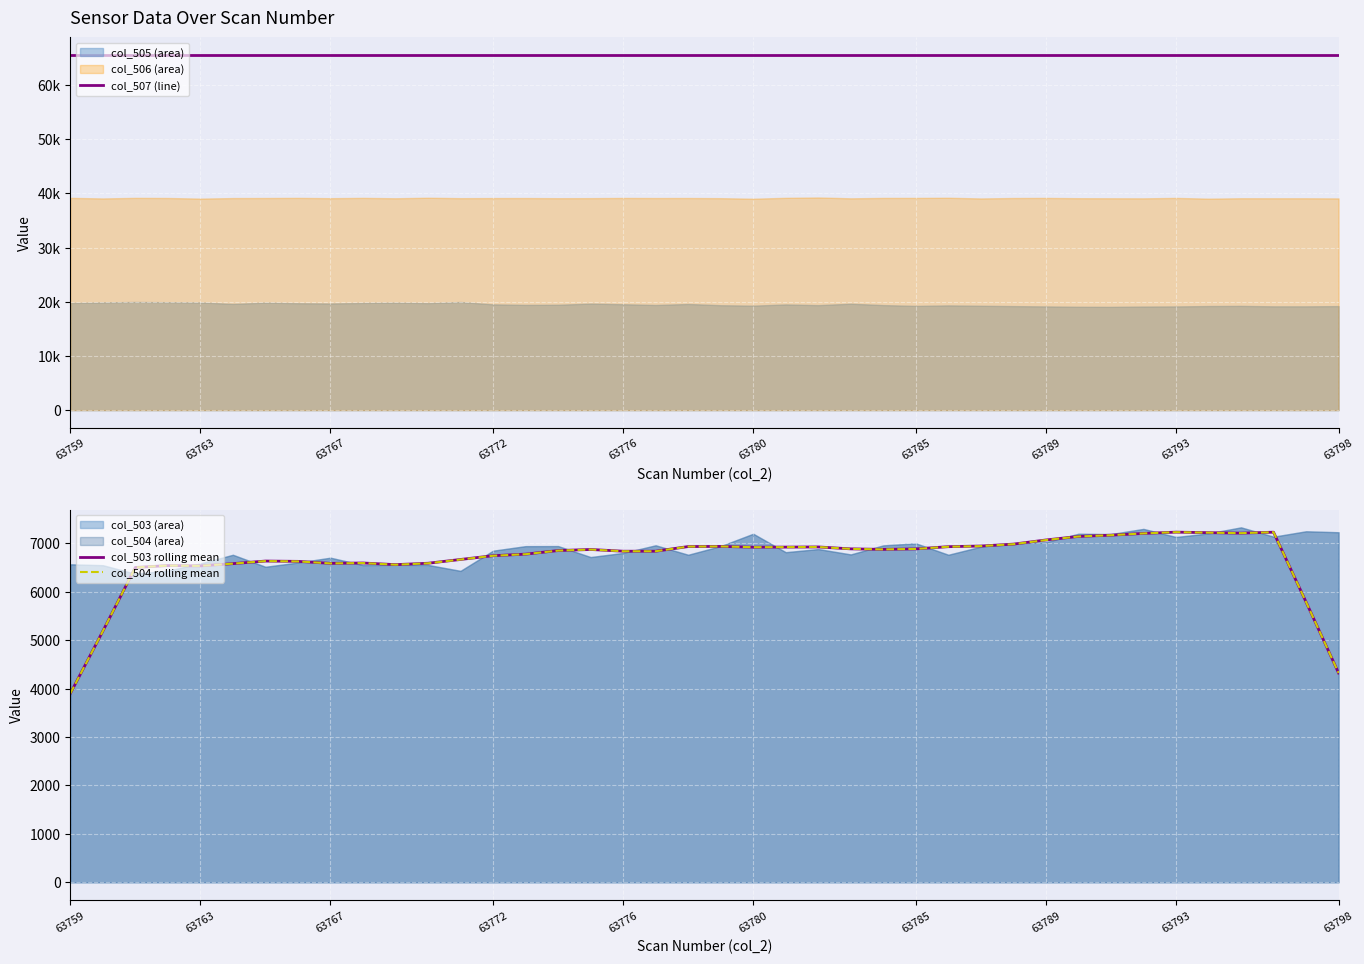

How many categories are shown in the chart?

40